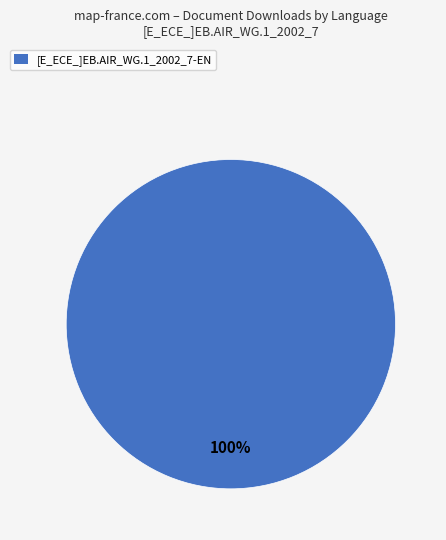

Does any single category account for the majority?

Yes